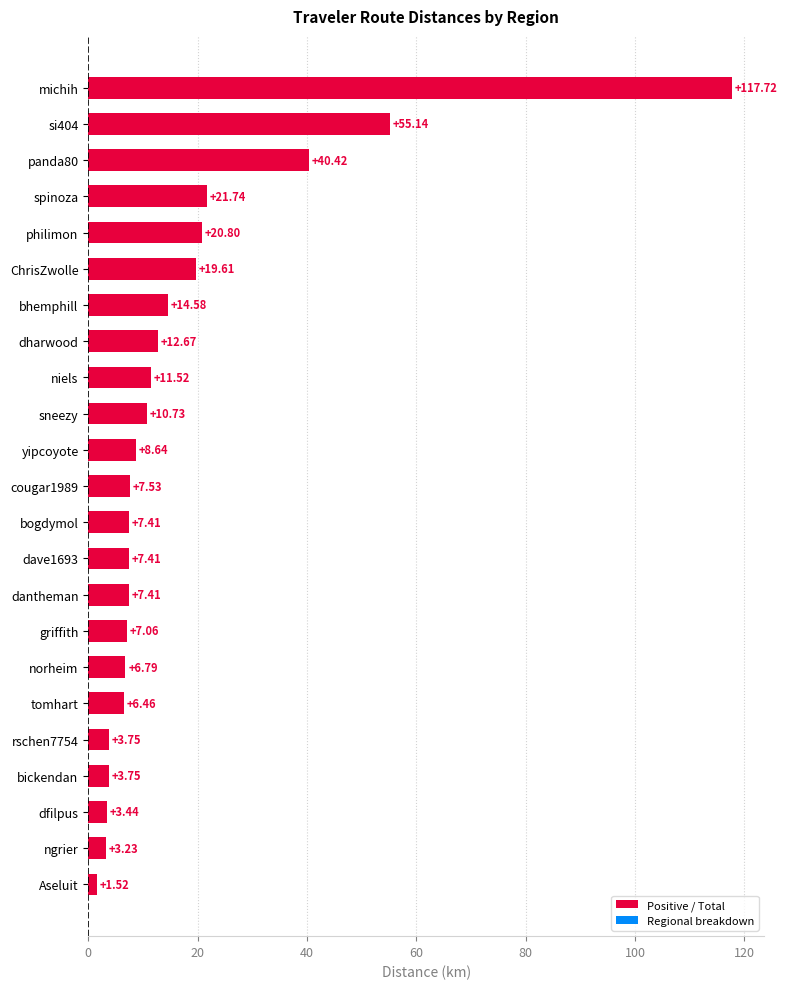

What is the average value?

17.4